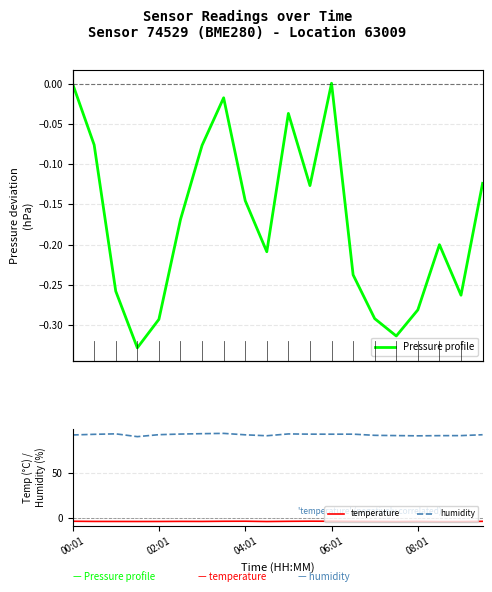

What is the average value of the temperature series?

-3.8